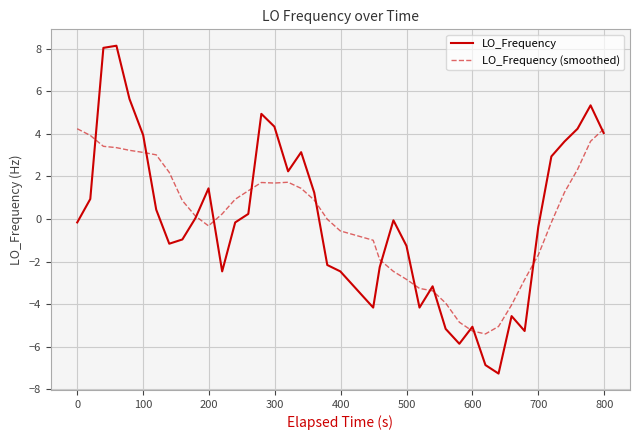

What is the maximum value shown in the chart?

8.1